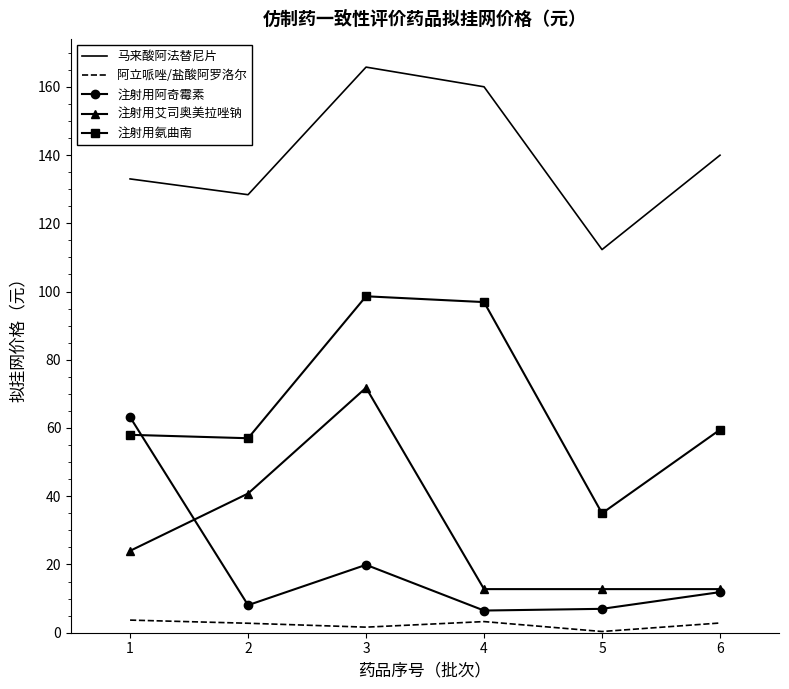

True or false: 注射用氨曲南 and 注射用艾司奥美拉唑钠 intersect in this chart.

False